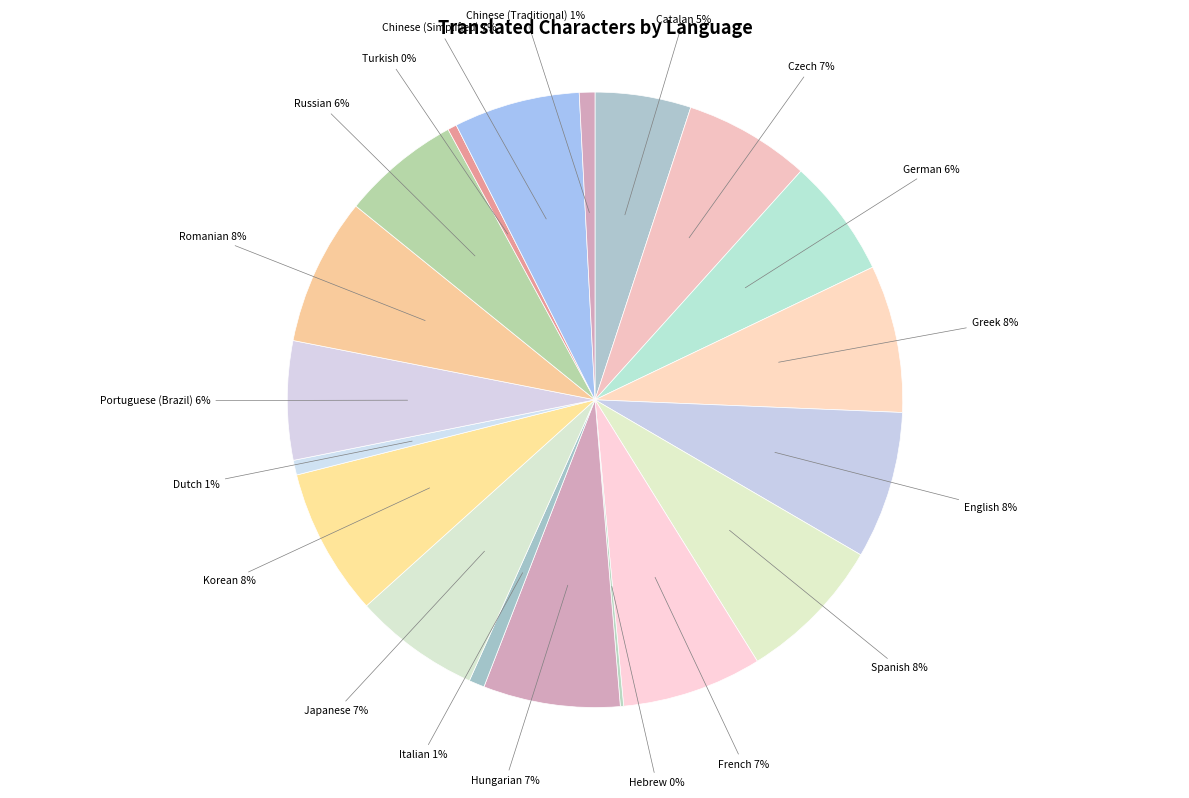

Does Hungarian account for over 50% of the chart?

No